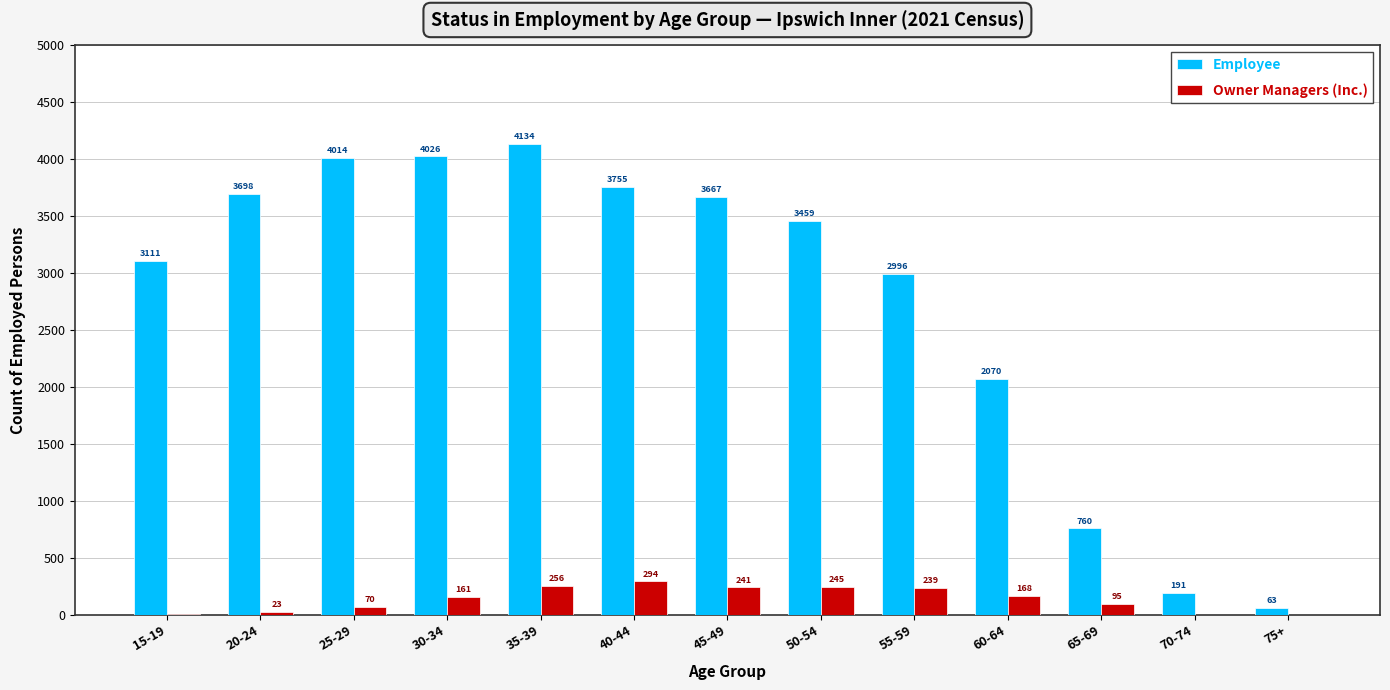

Where is Employee nearest to the value 2098?

60-64